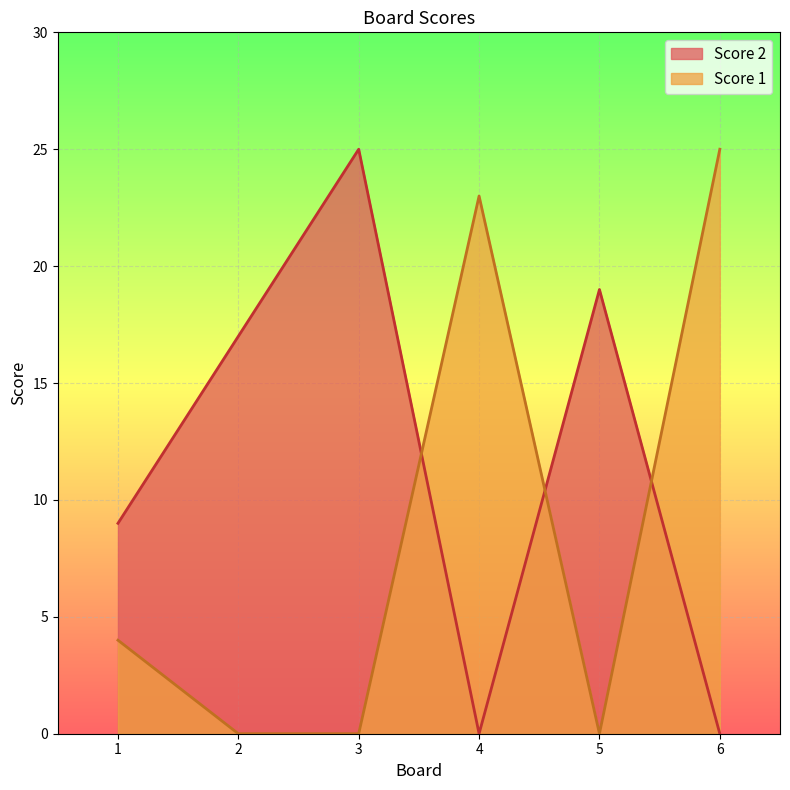

Which series has the largest total across all categories?

Score 2